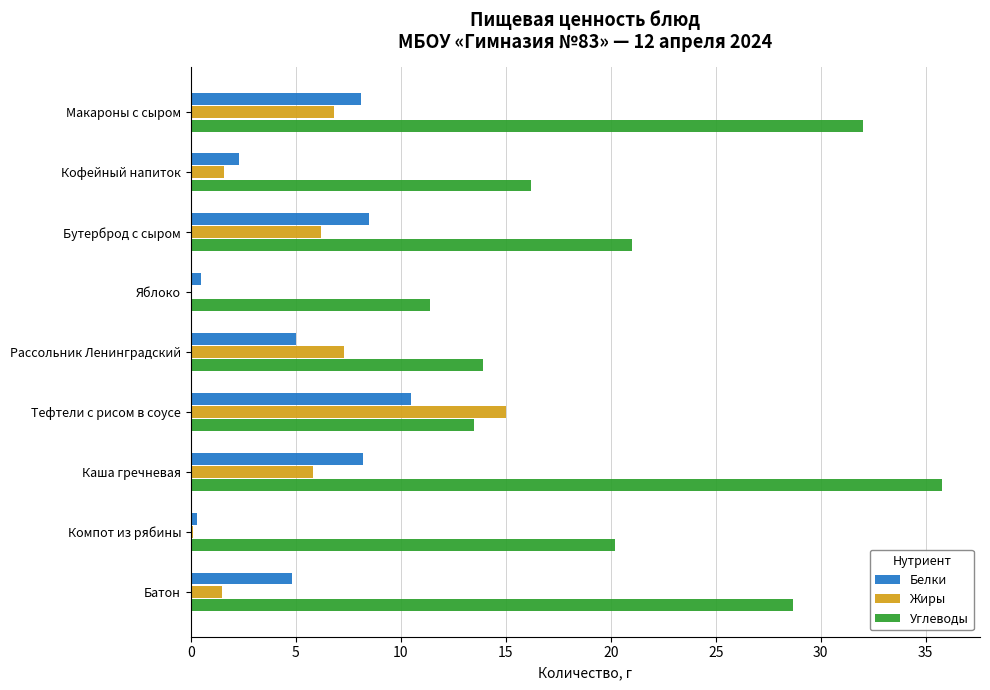

Count the number of data series in this chart.

3